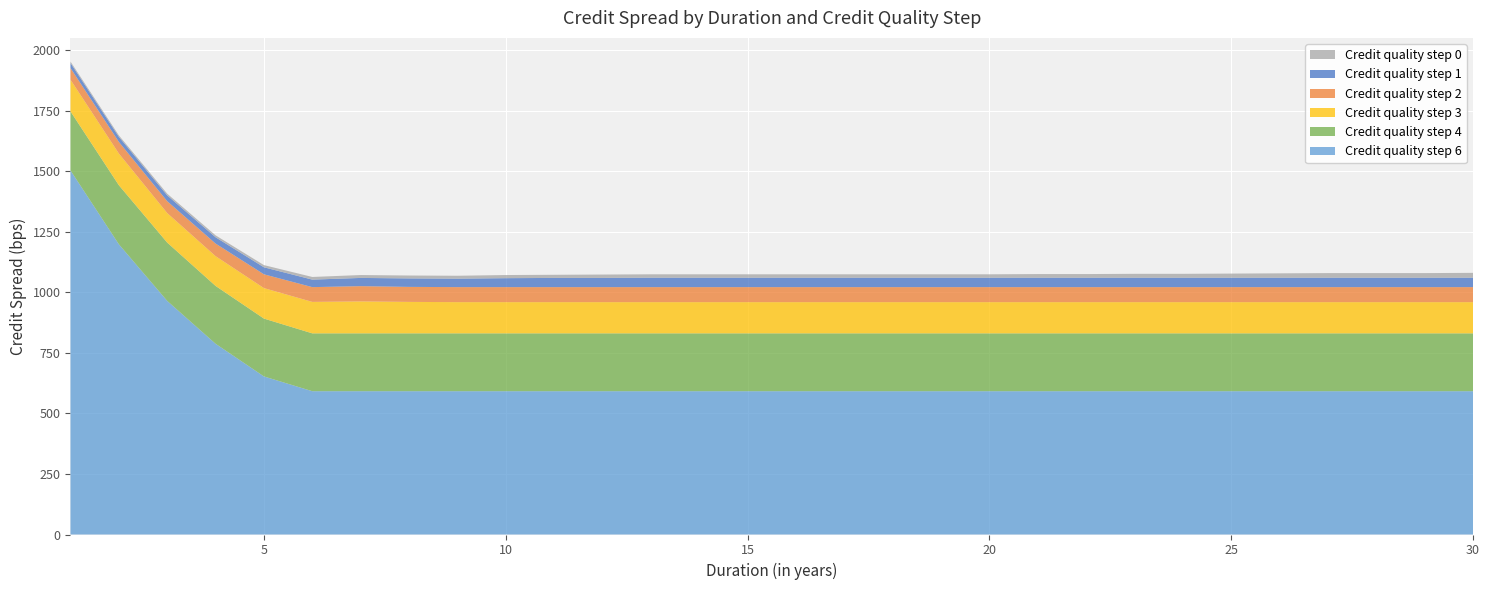

Reading left to right, extract all data points from this chart.

Credit quality step 0: 6	6	7	8	9	11	12	12	12	13	13	14	14	14	14	14	14	14	14	14	15	15	16	16	17	18	19	19	19	20
Credit quality step 1: 21	21	24	26	29	31	34	35	35	37	38	38	39	39	39	39	39	39	39	39	39	39	39	39	39	39	39	39	39	39
Credit quality step 2: 48	48	49	52	57	61	63	62	62	62	62	62	62	62	62	62	62	62	62	62	62	62	62	62	62	62	62	62	62	62
Credit quality step 3: 131	131	122	123	126	130	132	130	129	129	129	129	129	129	129	129	129	129	129	129	129	129	129	129	129	129	129	129	129	129
Credit quality step 6: 1504	1199	965	788	653	592	592	592	592	592	592	592	592	592	592	592	592	592	592	592	592	592	592	592	592	592	592	592	592	592
Credit quality step 4: 244	244	241	239	239	239	239	239	239	239	239	239	239	239	239	239	239	239	239	239	239	239	239	239	239	239	239	239	239	239